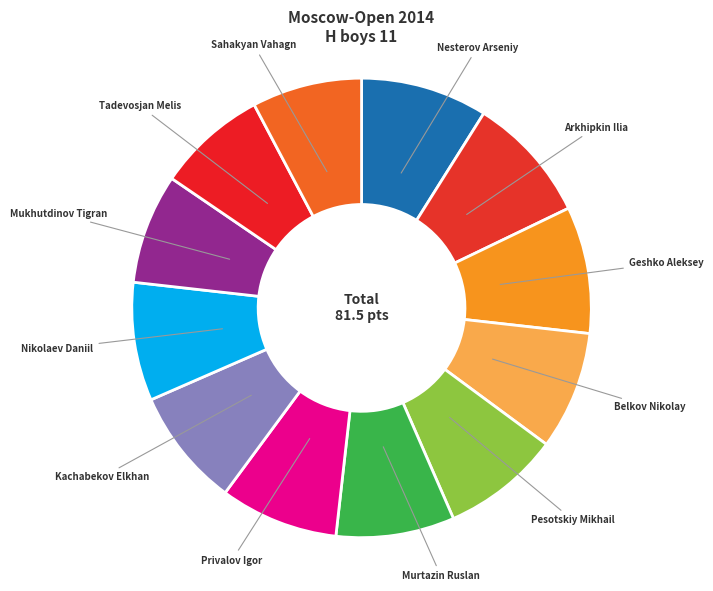

Between Sahakyan Vahagn and Arkhipkin Ilia, which is larger?

Arkhipkin Ilia